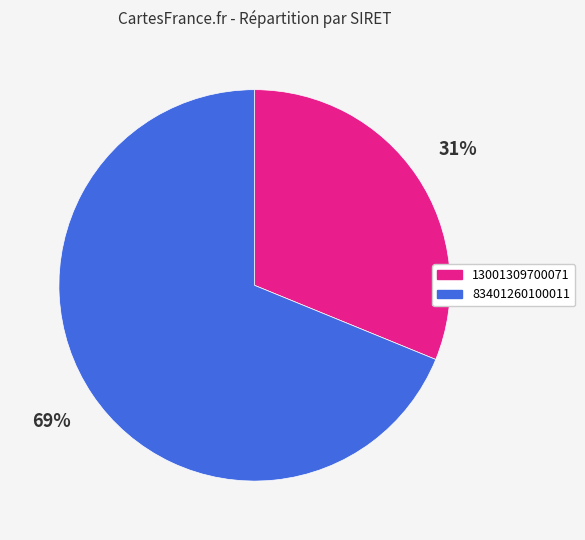

How many segments does this pie chart have?

2